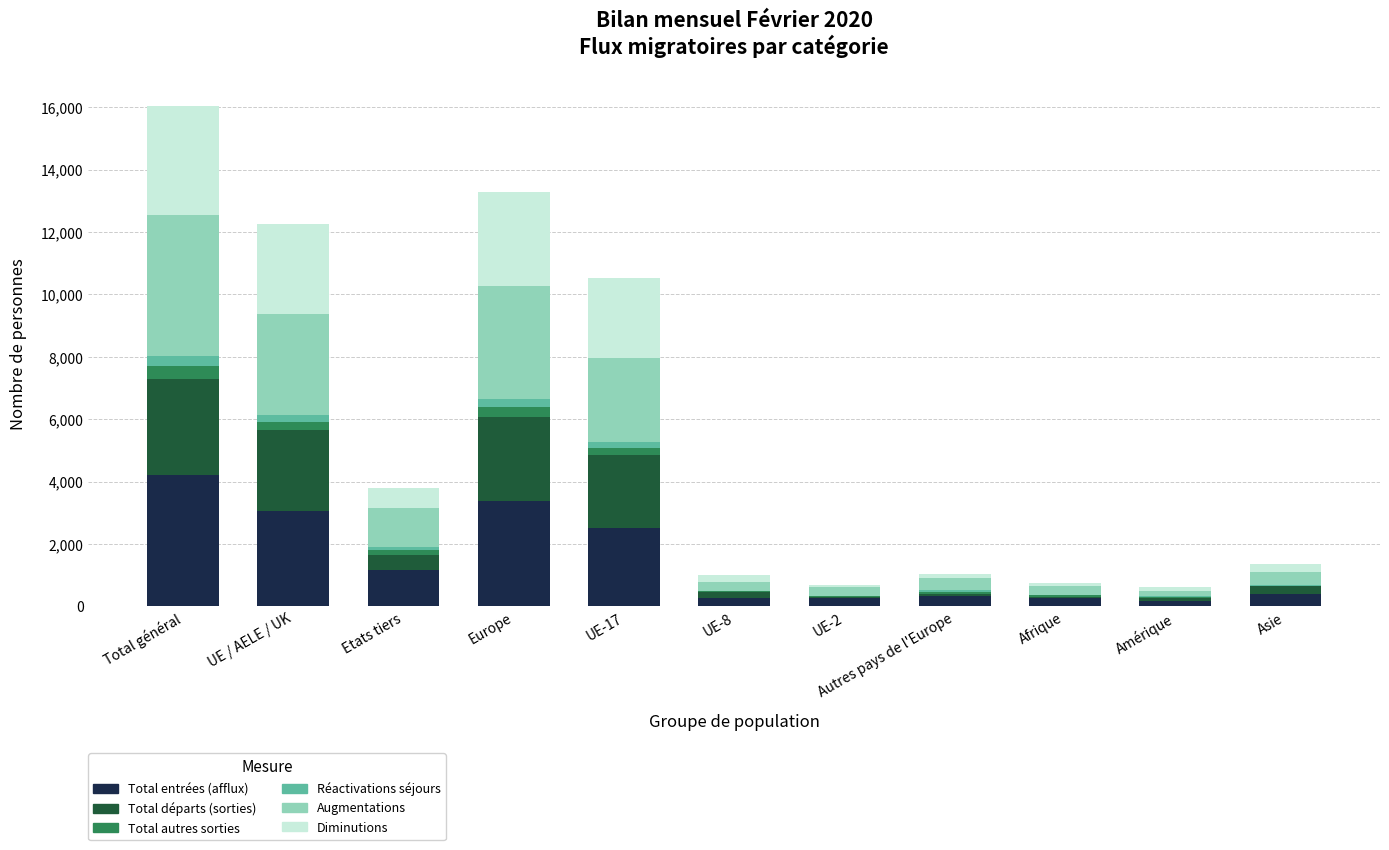

At which category is the sum across all series the highest?

Total général